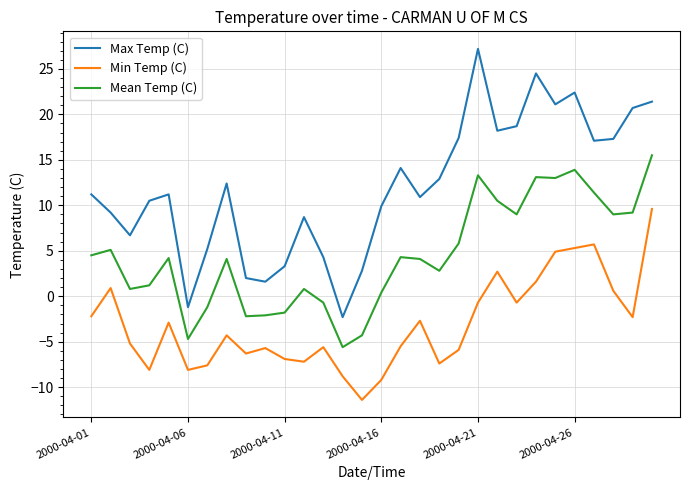

Which series has the largest total across all categories?

Max Temp (C)